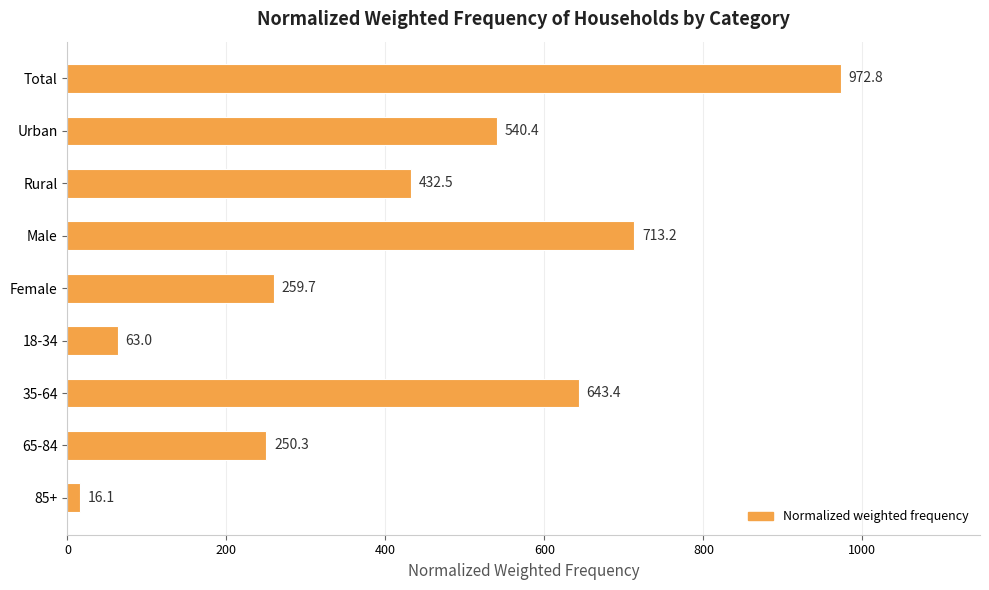

Reading bottom to top, list all the values displayed in this chart.

85+=16.1	65-84=250.3	35-64=643.4	18-34=63.0	Female=259.7	Male=713.2	Rural=432.5	Urban=540.4	Total=972.8